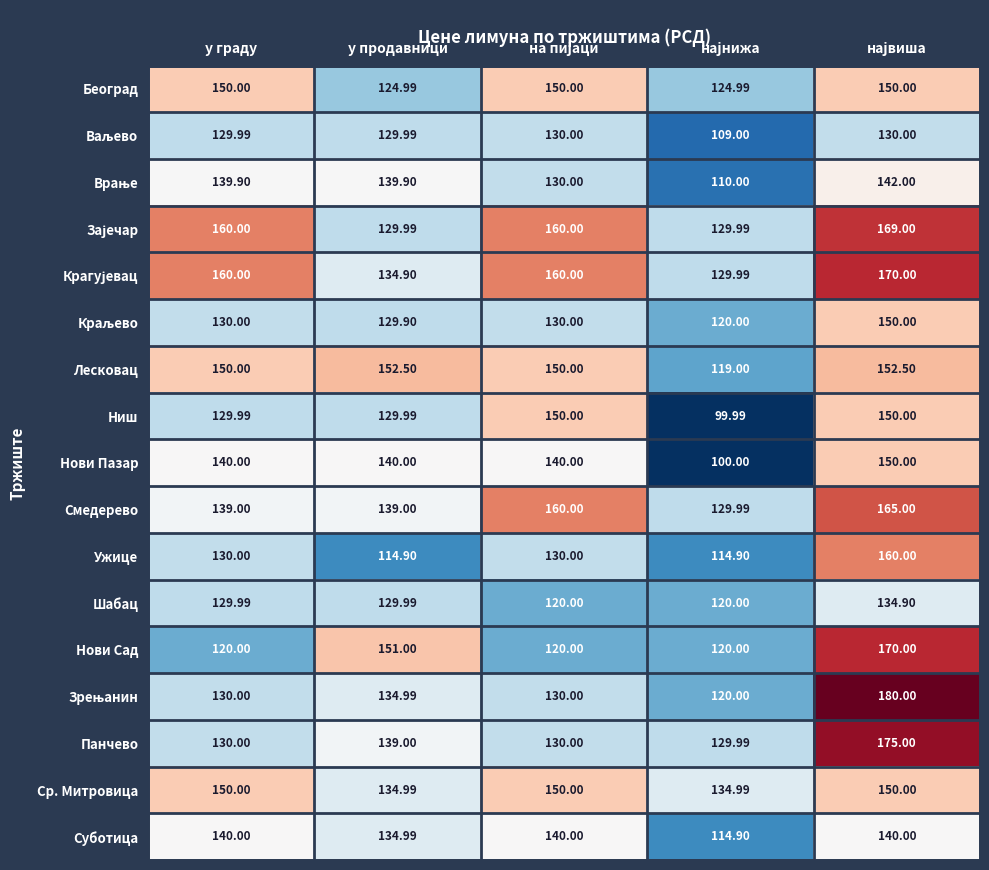

Between у граду and у продавници, which series saw the biggest shift?

Нови Сад